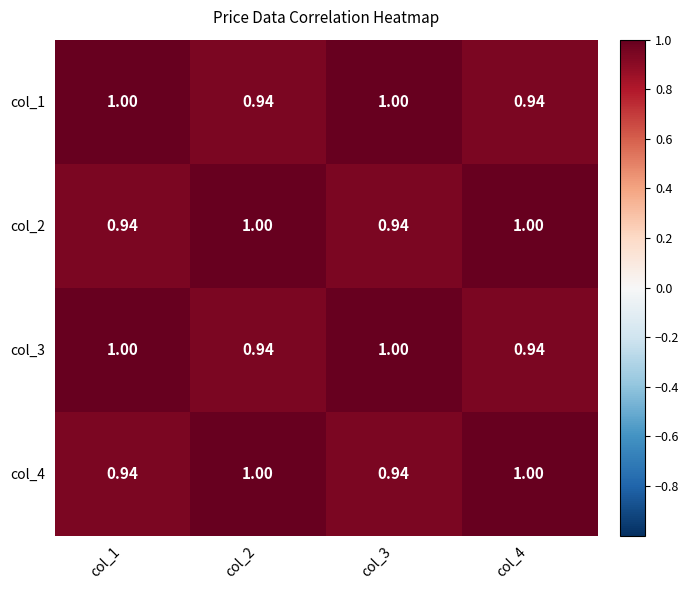

Is the value of col_4 at col_1 greater than the value of col_3 at col_1?

No